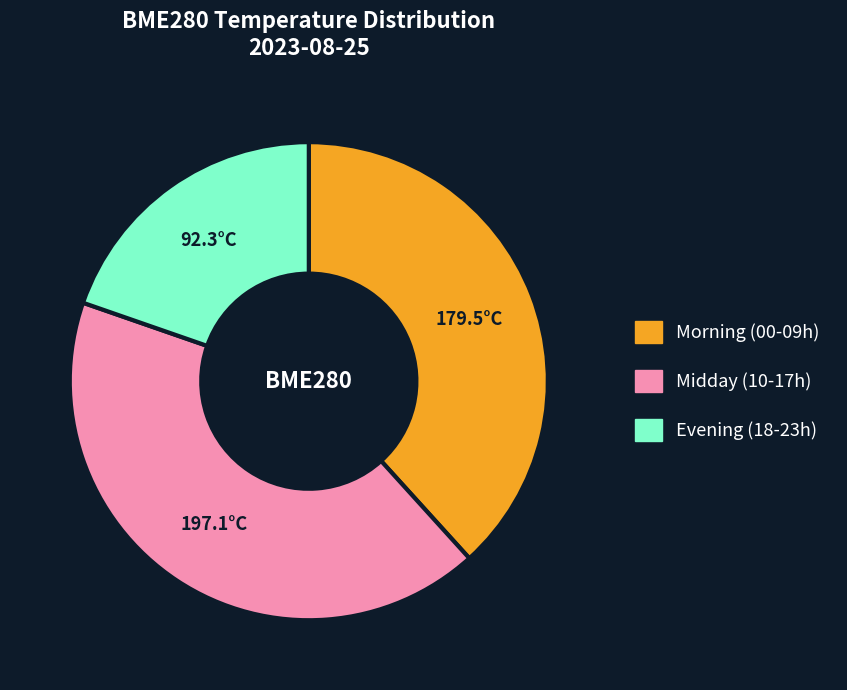

Is it true that Midday (10-17h) is 42% of the pie?

True